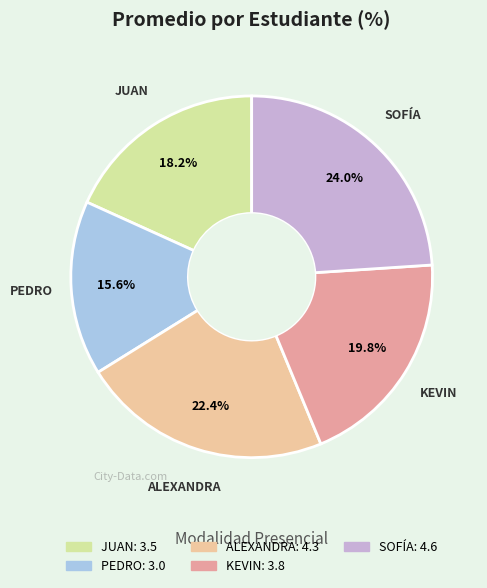

What is the ratio of the value at JUAN to the value at SOFÍA?

0.8